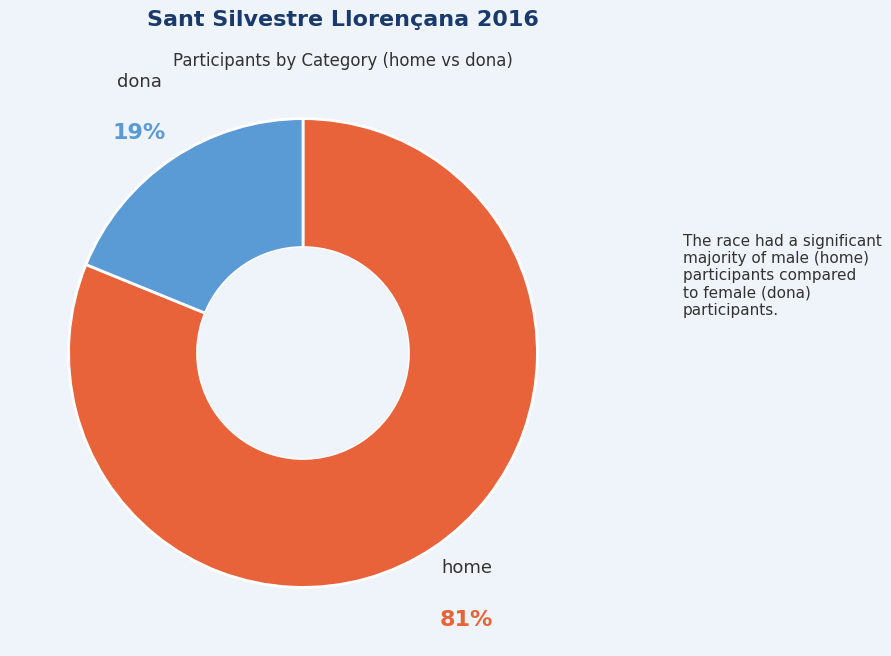

True or false: dona accounts for 19% of the total.

True